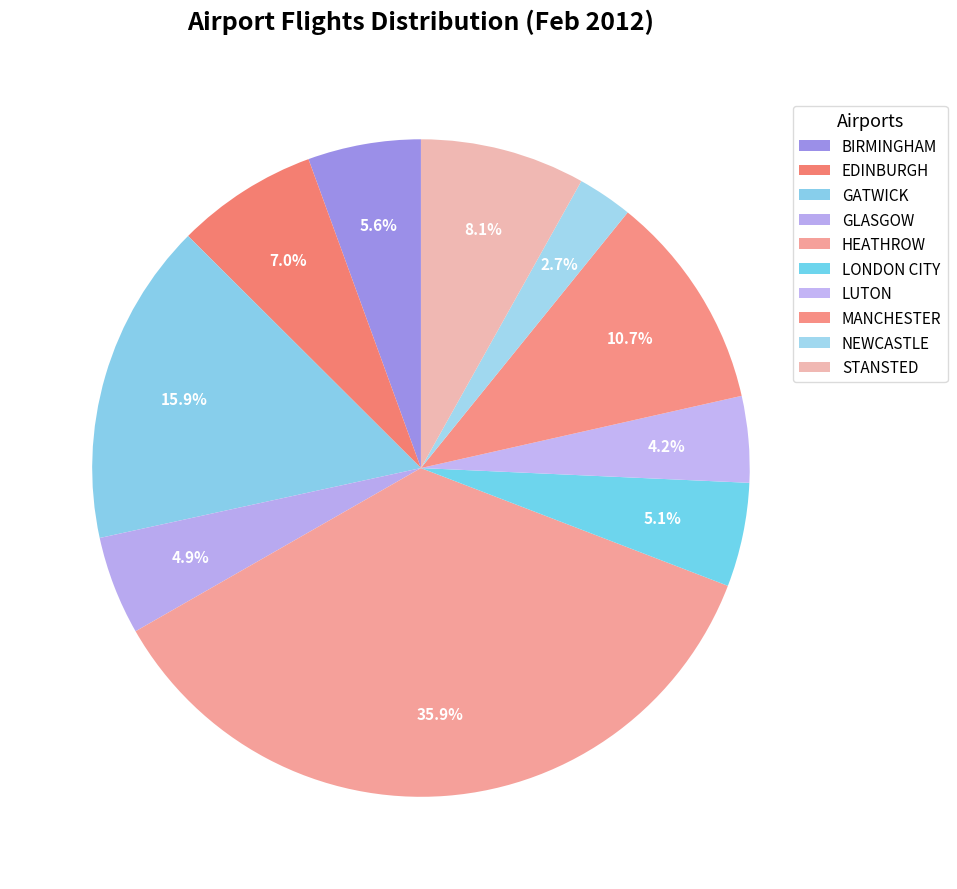

Count the number of slices in the pie.

10